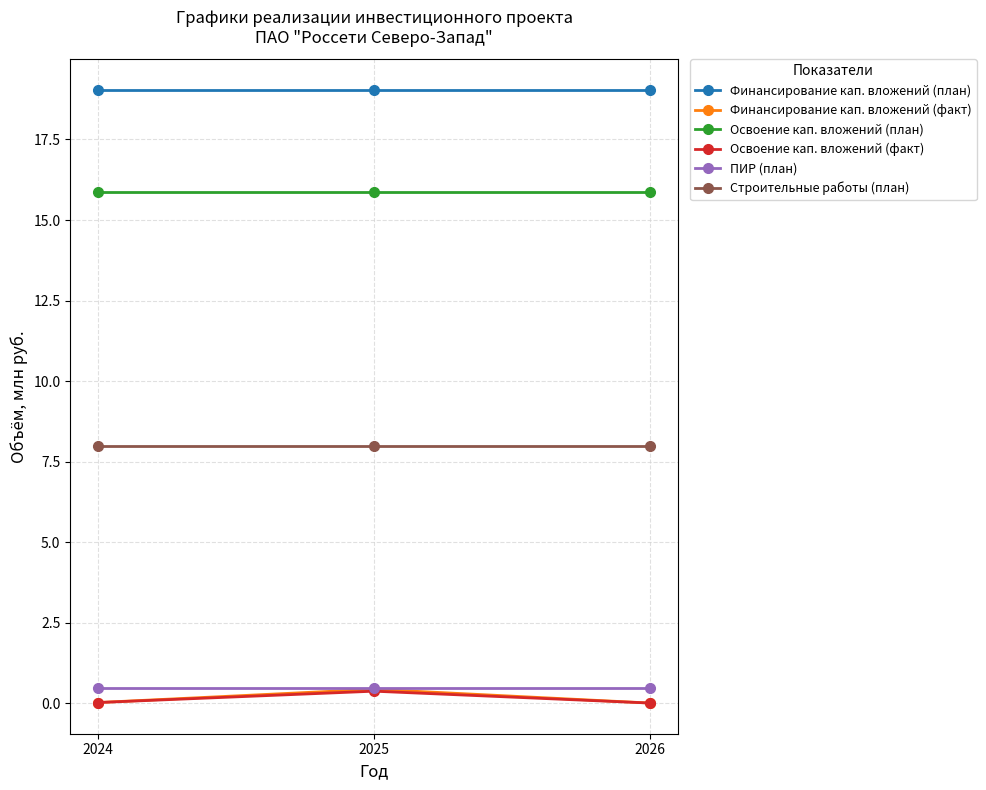

What is the total value across all series at 2024?

43.4